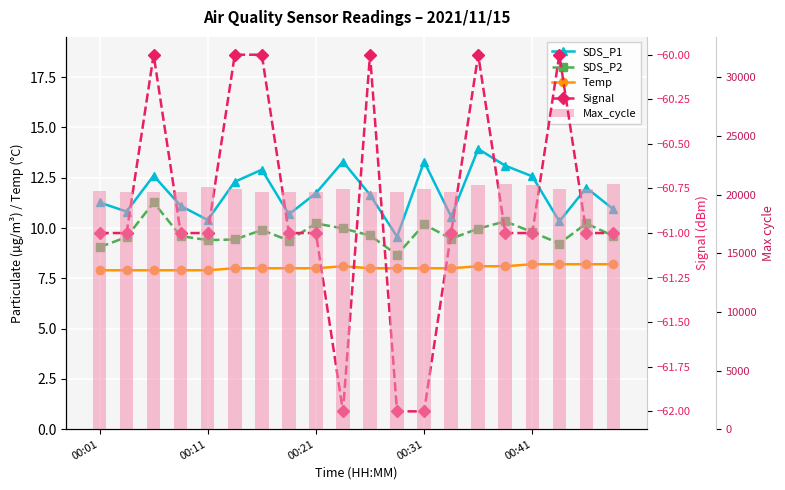

What is the difference between the second highest and second lowest values in the Temp series?

0.3